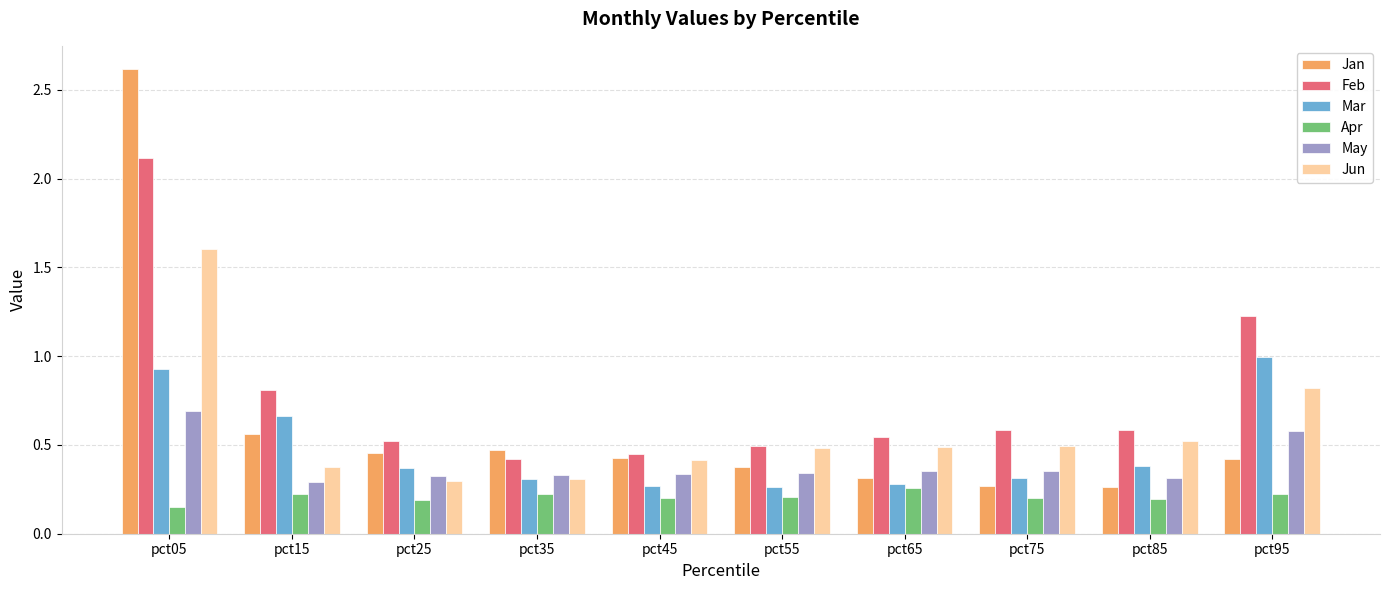

What is the difference between the maximum and minimum values in the Feb series?

1.7